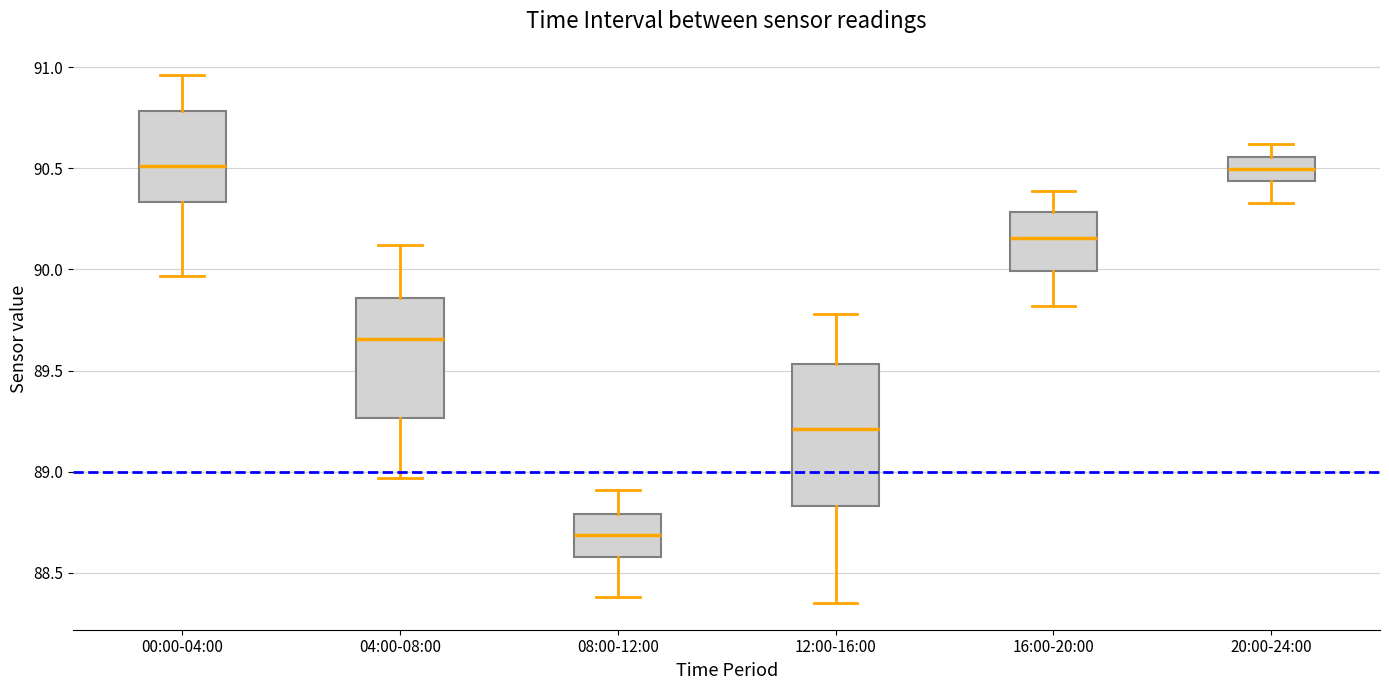

Reading left to right, read every box against the y-axis: the position of its median line, the range the box covers, and the ends of its whiskers. The values are not printed on the chart, so give them approximately, as read against the axis.

00:00-04:00: median 90.50, box 90.35 to 90.80, whiskers 89.95 to 90.95
04:00-08:00: median 89.65, box 89.25 to 89.85, whiskers 88.95 to 90.10
08:00-12:00: median 88.70, box 88.60 to 88.80, whiskers 88.40 to 88.90
12:00-16:00: median 89.20, box 88.85 to 89.55, whiskers 88.35 to 89.80
16:00-20:00: median 90.15, box 90.00 to 90.30, whiskers 89.80 to 90.40
20:00-24:00: median 90.50, box 90.45 to 90.55, whiskers 90.35 to 90.60